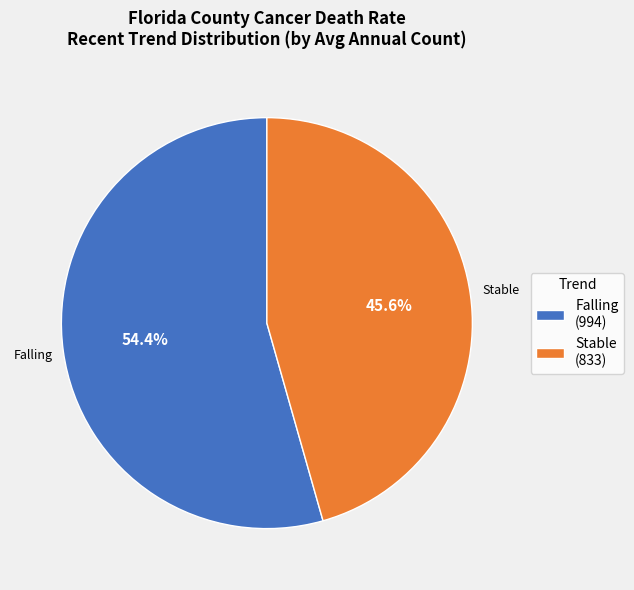

Does Stable (833) represent more than half of the total?

No